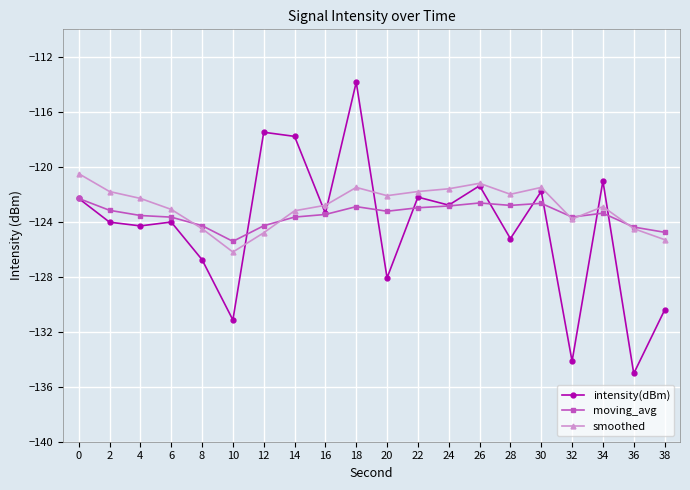

What is the value of the intensity(dBm) point at the 13th from the left?

-122.8